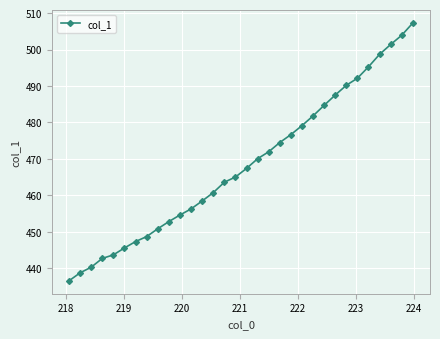

Count the number of data series in this chart.

1